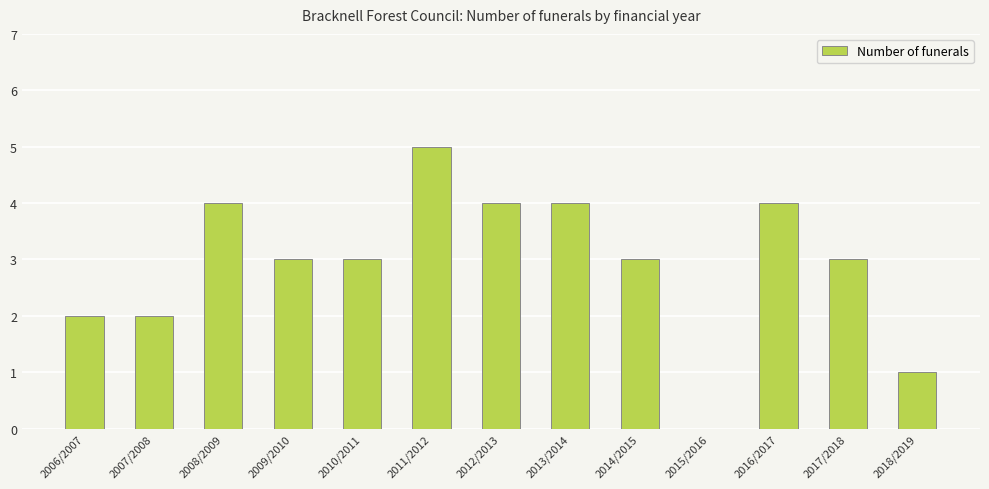

Reading right to left, transcribe all the data shown in this chart.

1	3	4	0	3	4	4	5	3	3	4	2	2